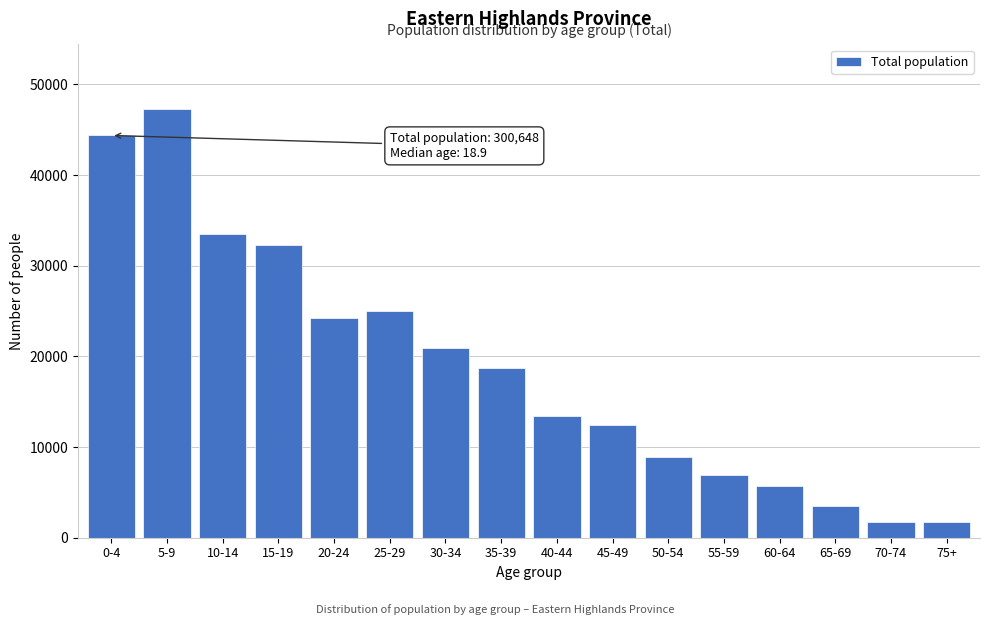

What is the label of the 6th bar from the left?

25-29